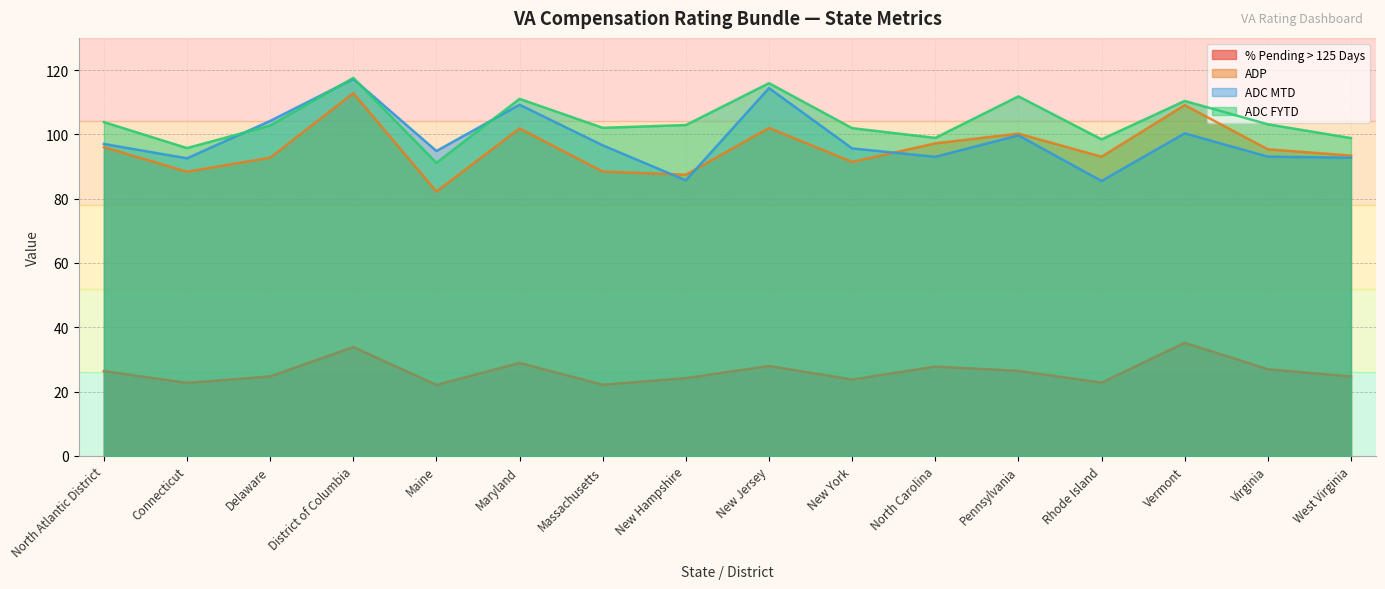

True or false: ADC MTD and ADP cross at least once.

True